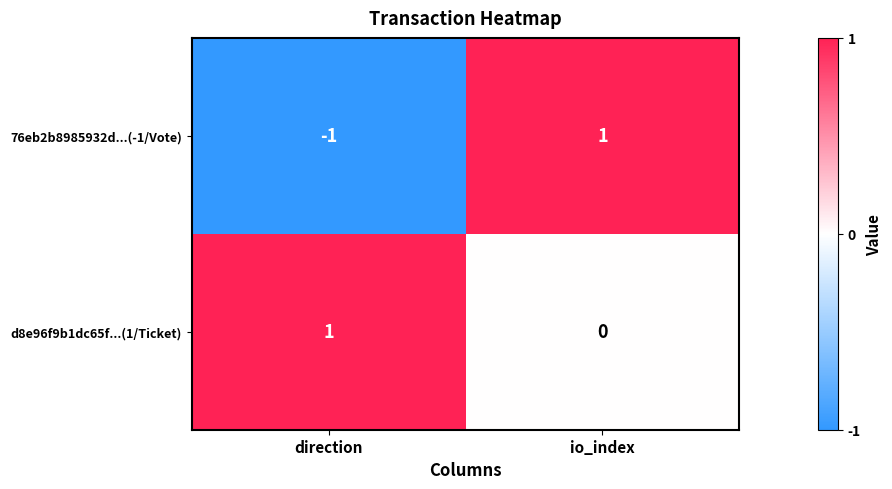

Reading left to right, list all the values displayed in this chart.

76eb2b8985932d...(-1/Vote): -1	1
d8e96f9b1dc65f...(1/Ticket): 1	0